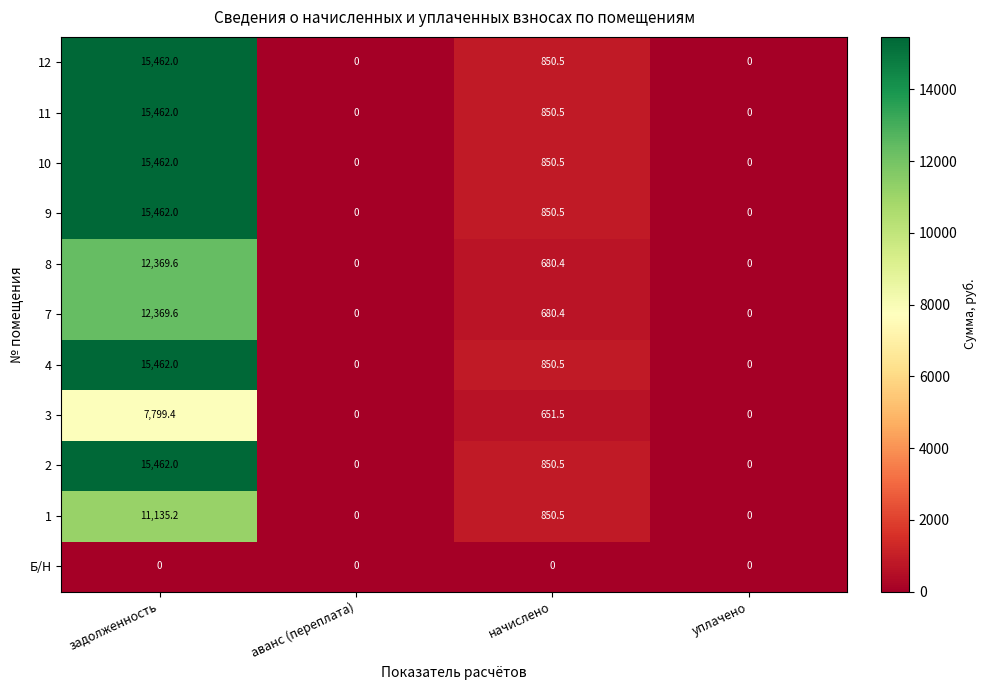

At which category is the sum across all series the highest?

задолженность